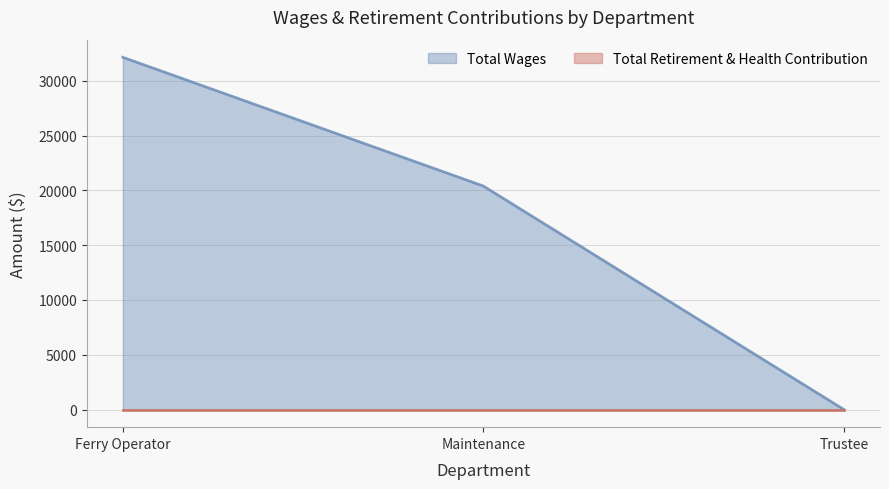

Rank the categories by value from highest to lowest.

Ferry Operator, Maintenance, Trustee